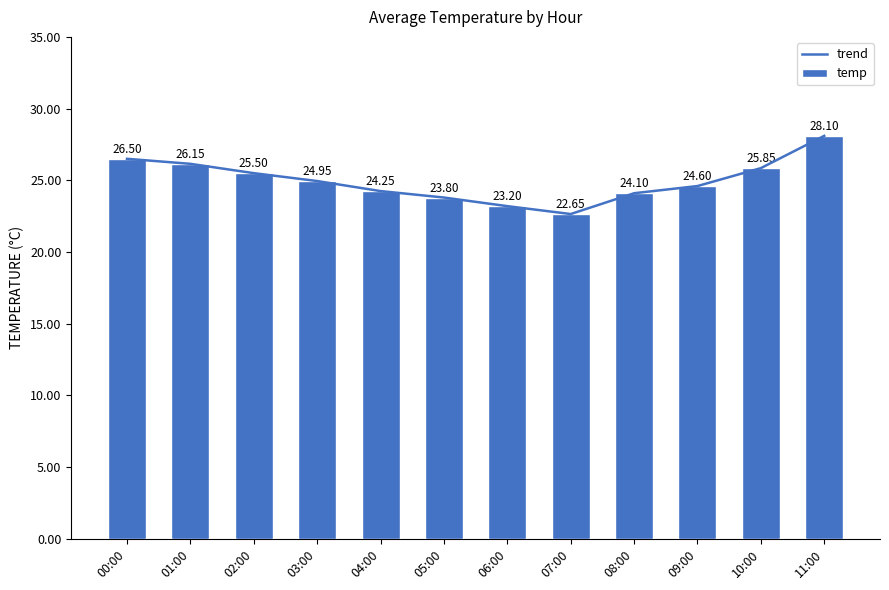

Which category has the lowest value in the temp series?

07:00